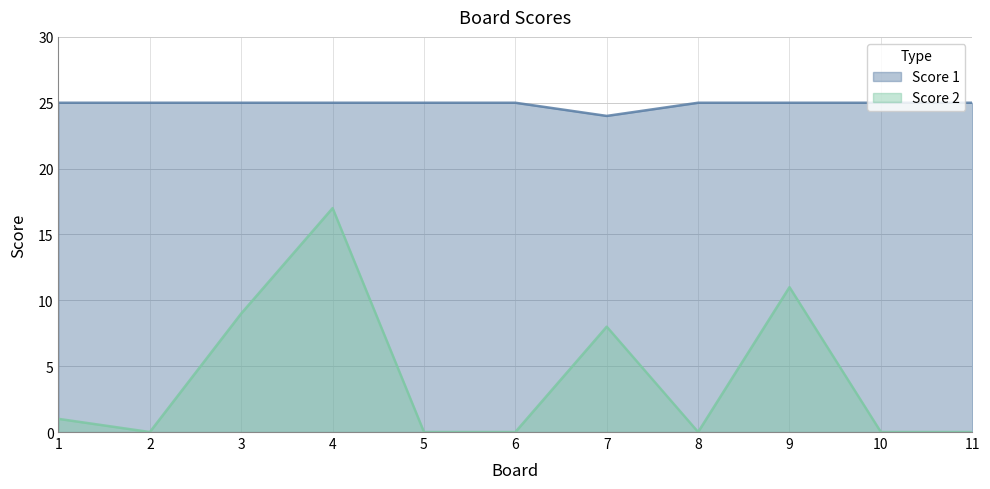

What are all the series names shown in the legend?

Score 1, Score 2